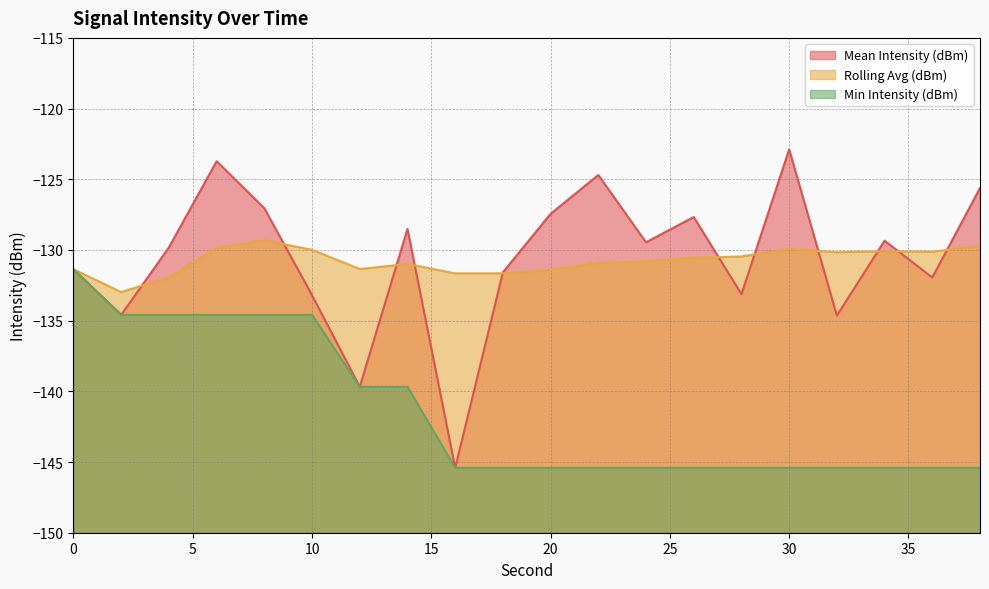

What is the maximum value for Mean Intensity (dBm)?

-122.9